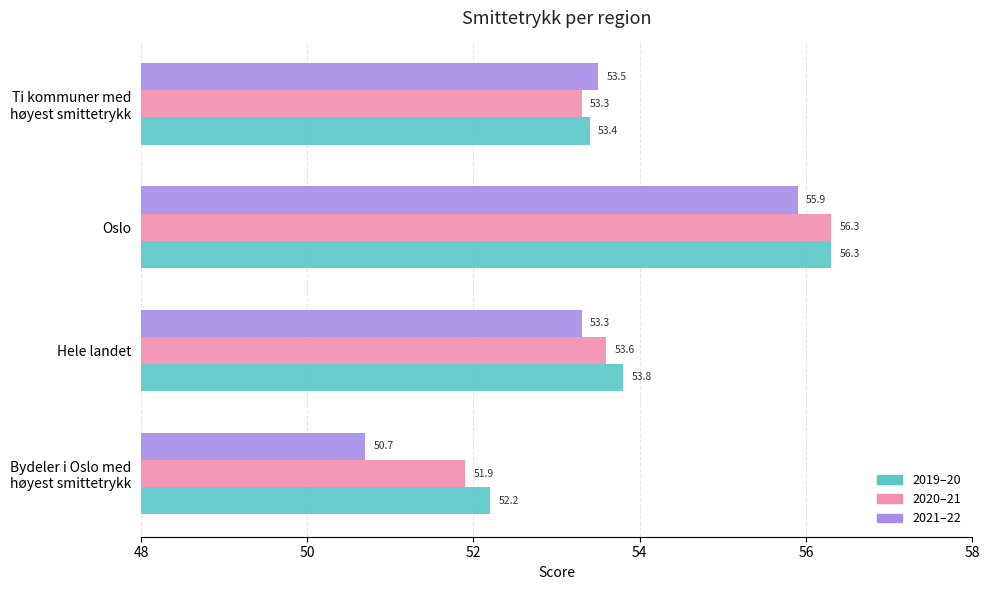

Which series has the largest total across all categories?

2019–20